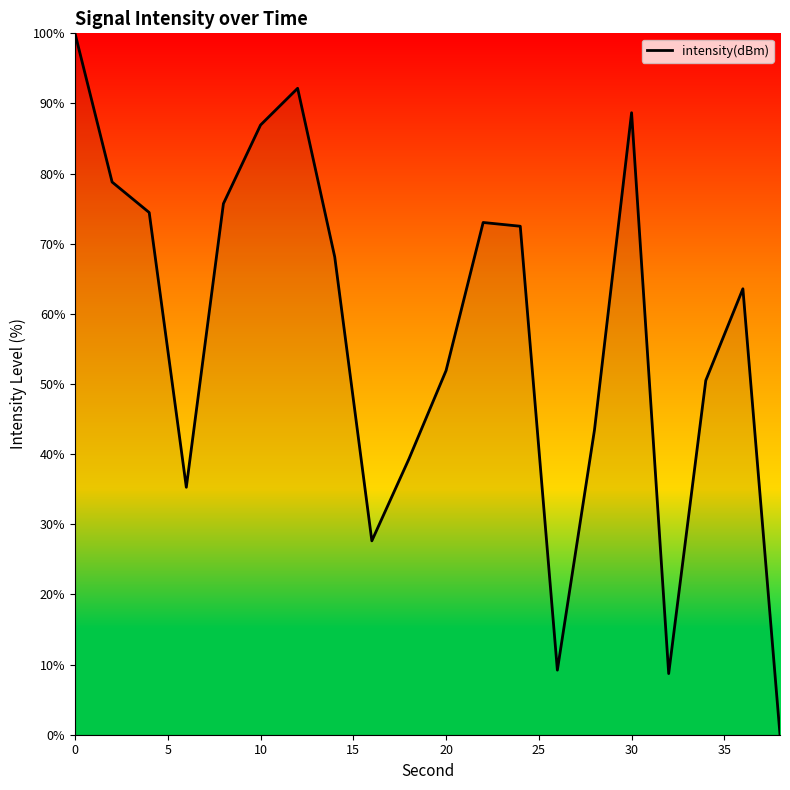

What is the greatest value displayed?

100.0